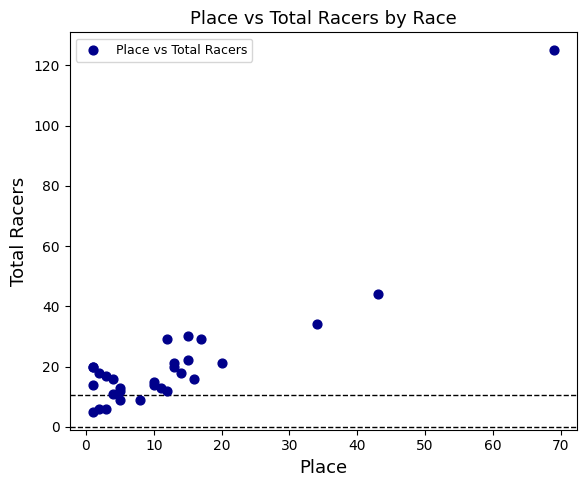

What Y value in the scatter plot is closest to 65?

44